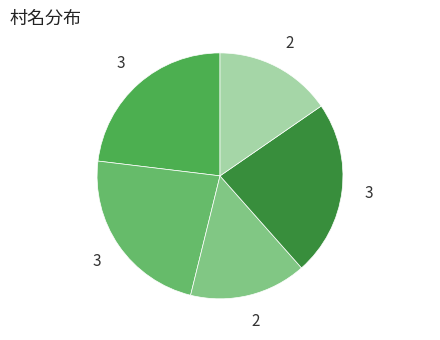

Is there a majority slice in this chart?

No